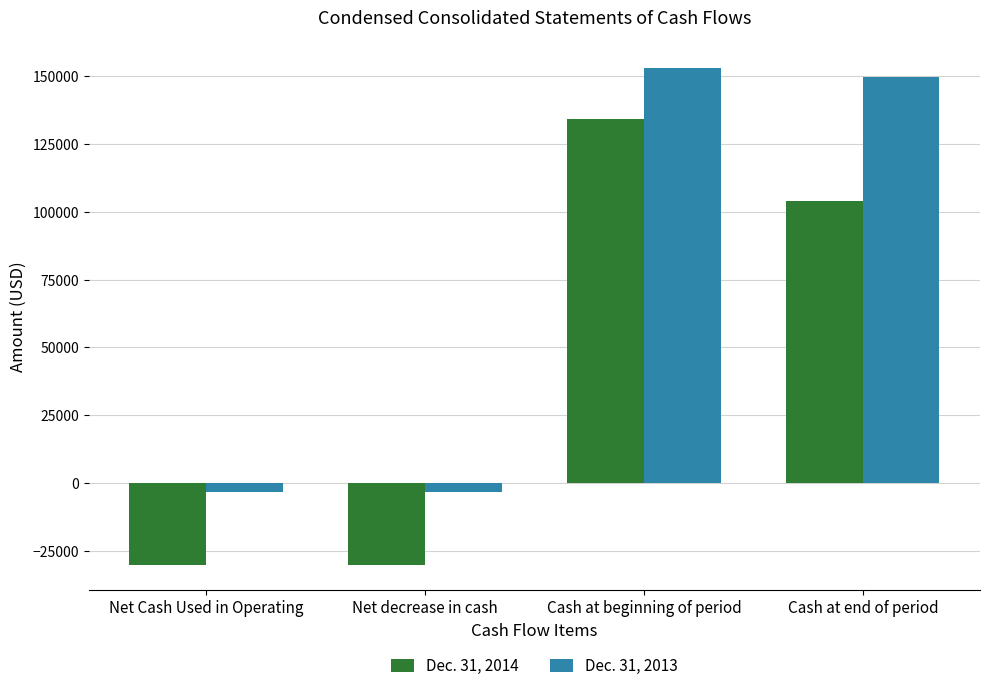

What is the difference between the highest and lowest values at Net decrease in cash?

26941